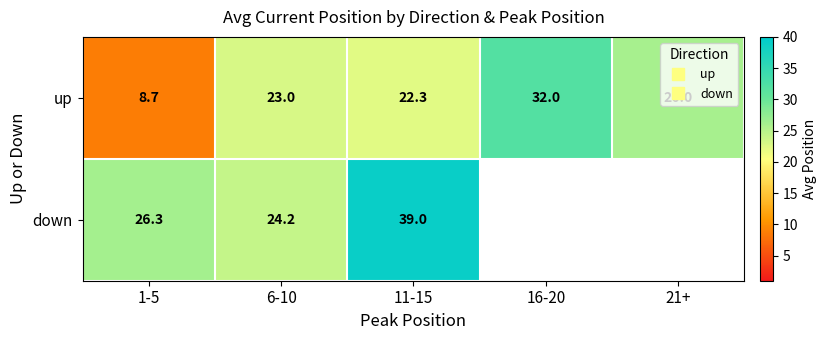

How many values in the down series are below 39?

2